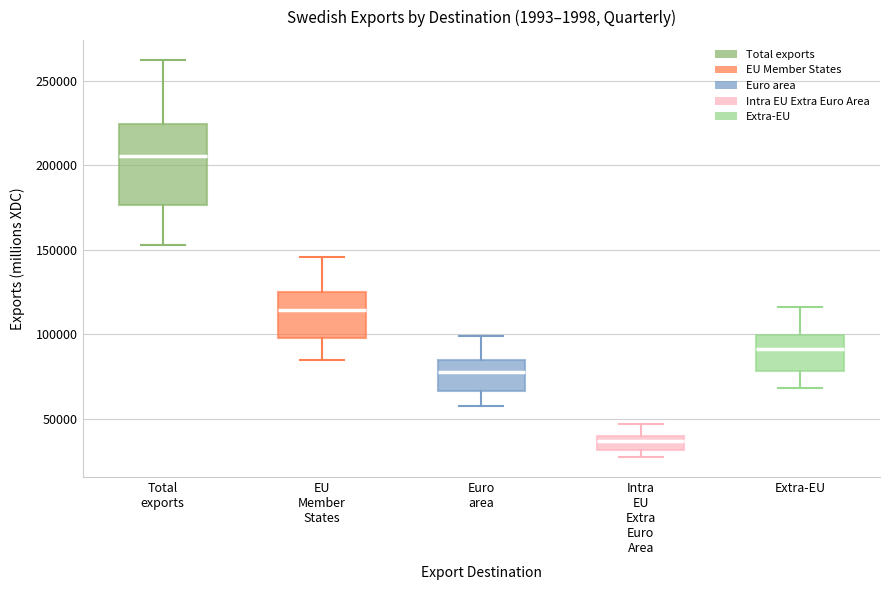

Reading left to right, transcribe this box plot: for each box, give where its median line is, the range the box spans, and where its two whiskers end, as read against the y-axis. The values are not printed on the chart, so give them approximately, as read against the axis.

Total exports: median 205000, box 175000 to 225000, whiskers 155000 to 260000
EU Member States: median 115000, box 100000 to 125000, whiskers 85000 to 145000
Euro area: median 80000, box 65000 to 85000, whiskers 55000 to 100000
Intra EU Extra Euro Area: median 35000, box 30000 to 40000, whiskers 25000 to 45000
Extra-EU: median 90000, box 80000 to 100000, whiskers 70000 to 115000